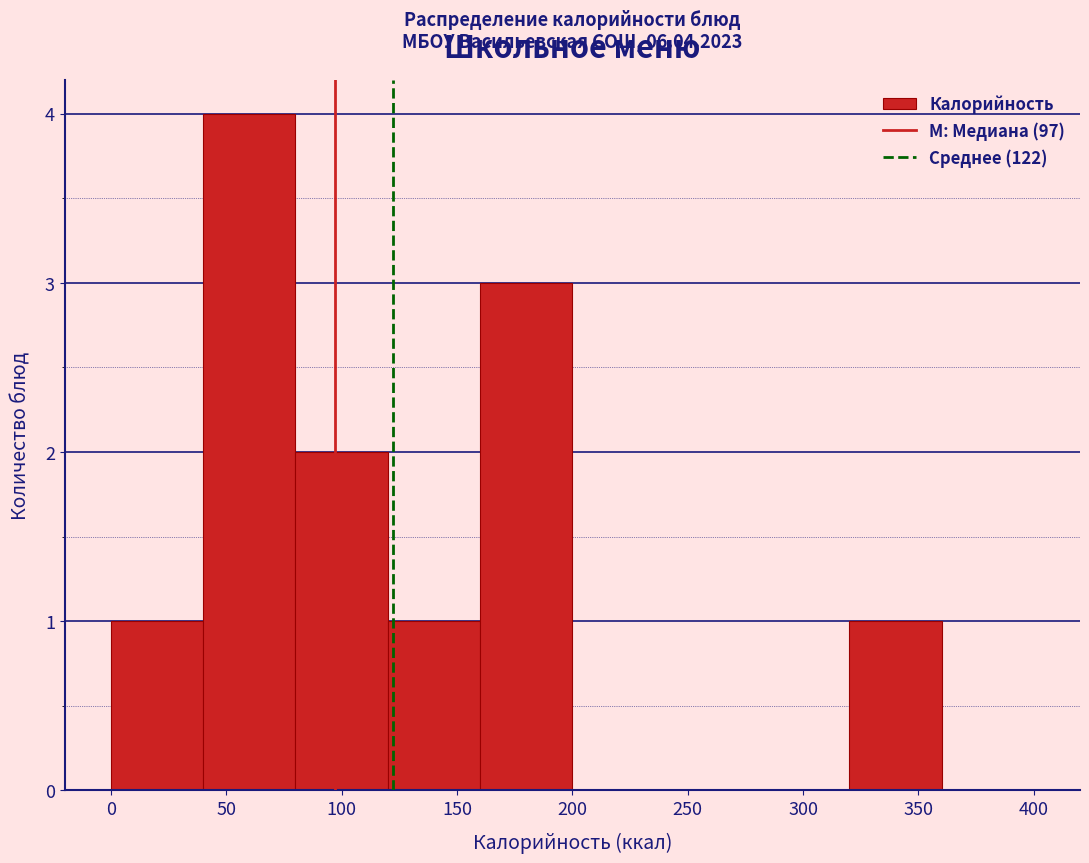

Which range on the x-axis has the tallest bar?

40 to 80